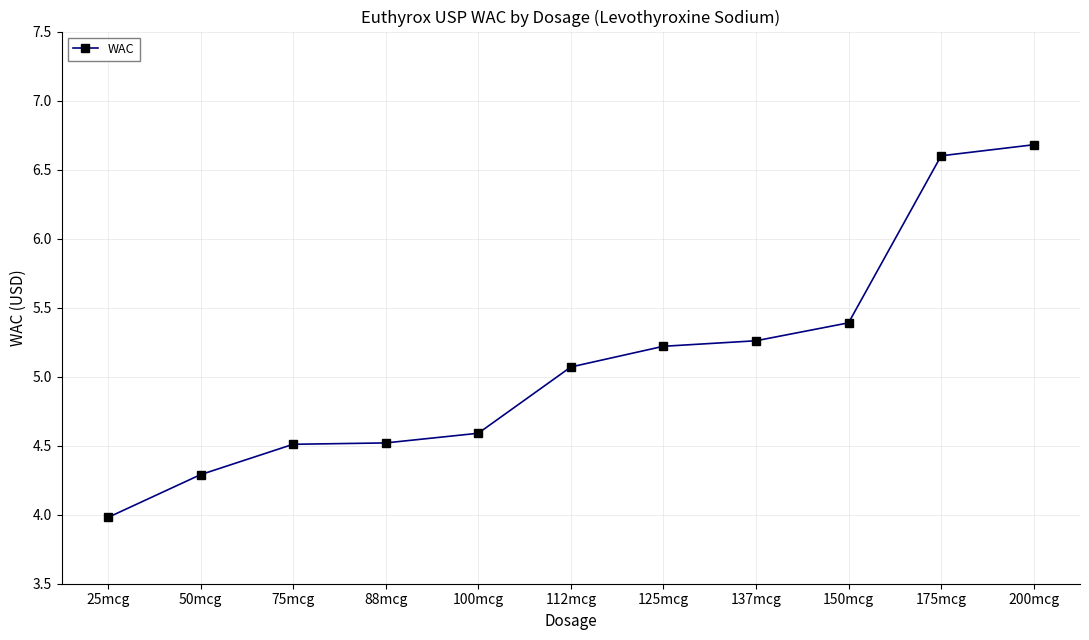

Is this an area chart (filled region under the line)?

No